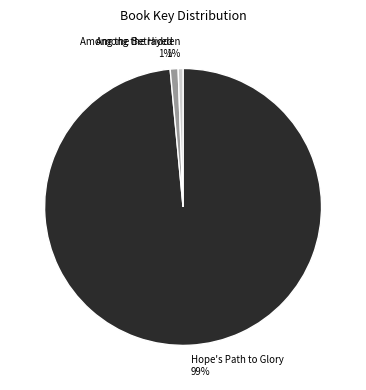

How many slices are in this pie chart?

3